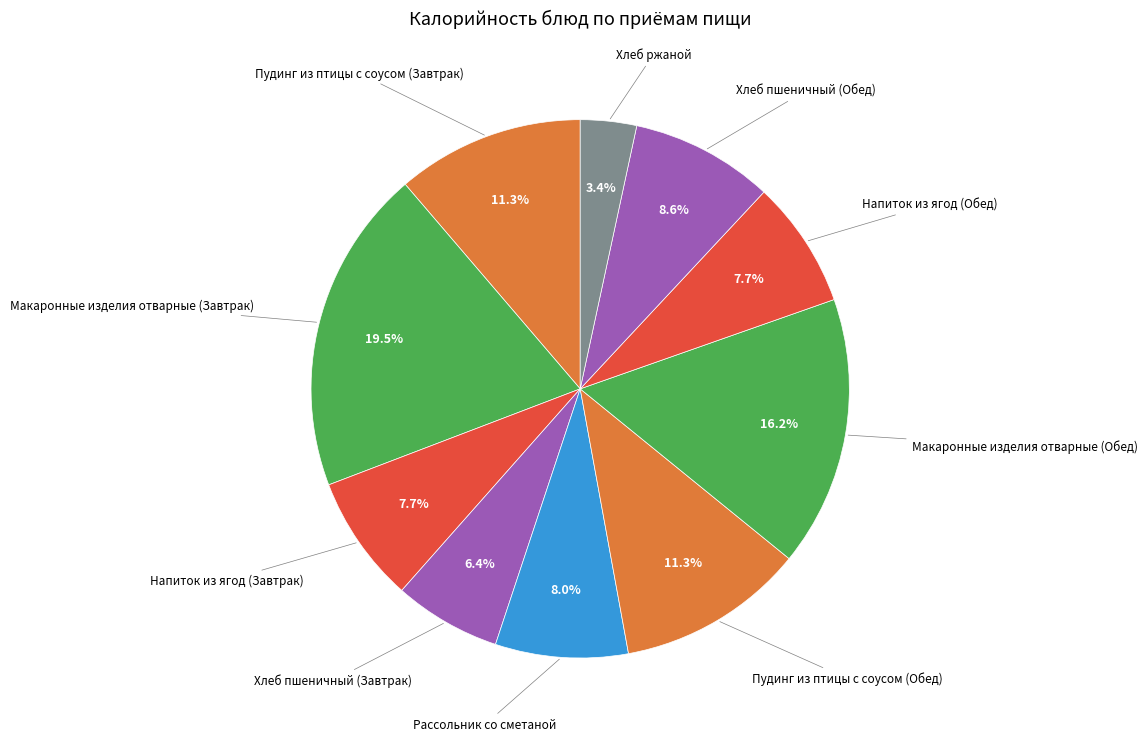

What is the smallest slice in the pie chart?

Хлеб ржаной